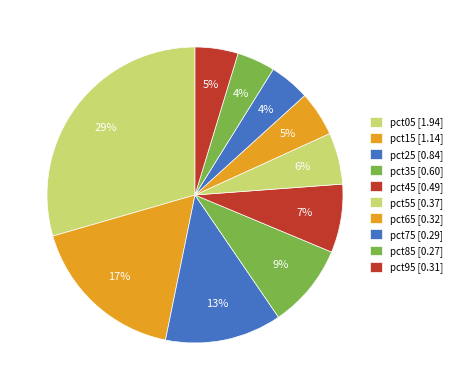

Is there any slice that represents more than half of the pie?

No